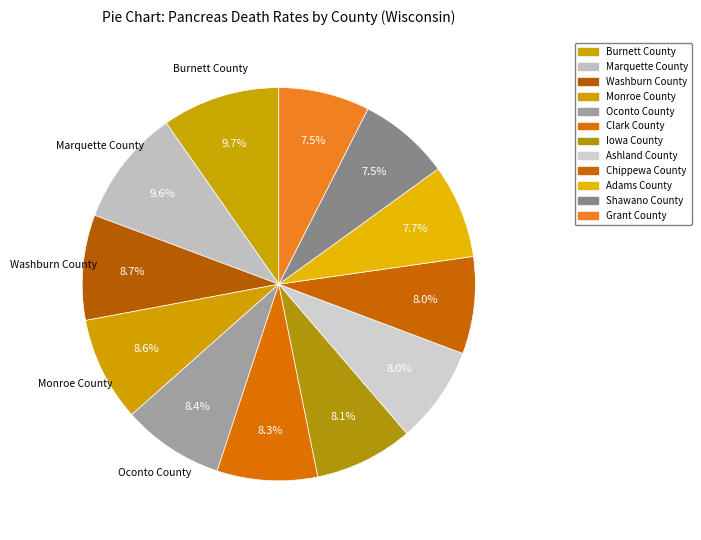

Do Adams County and Ashland County together represent more than half of the pie?

No